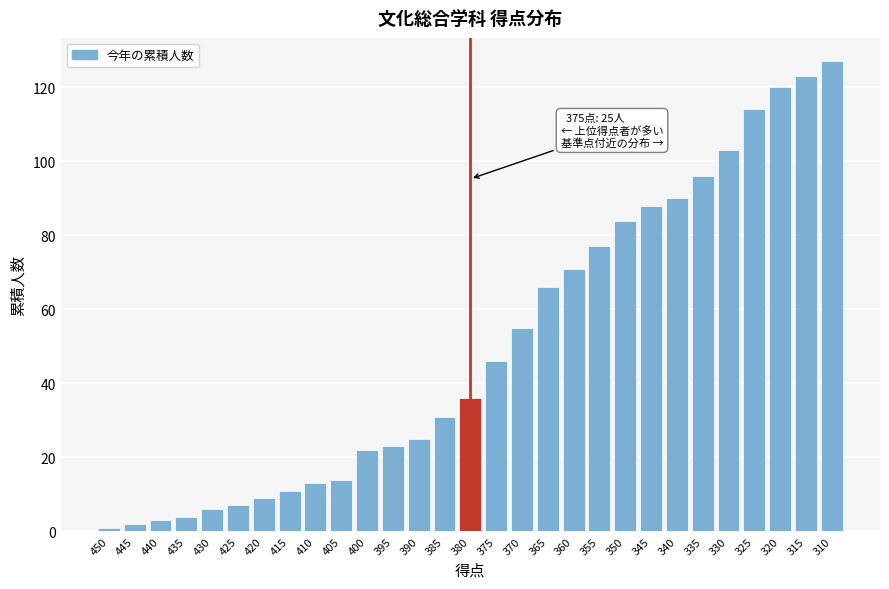

Reading left to right, transcribe all the data shown in this chart.

1	2	3	4	6	7	9	11	13	14	22	23	25	31	36	46	55	66	71	77	84	88	90	96	103	114	120	123	127